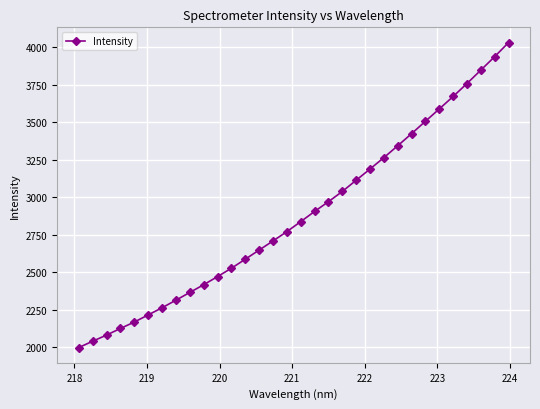

What is the average value?

2879.0